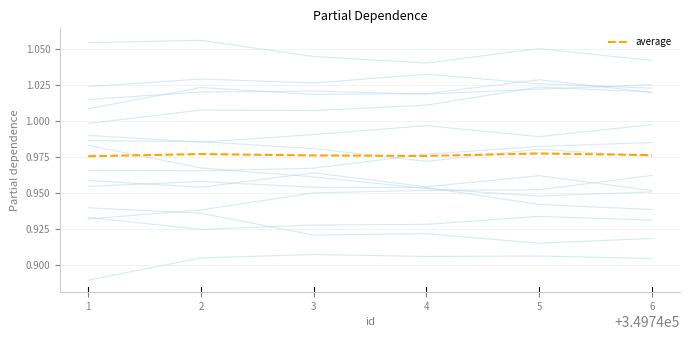

The value of average at 3 is 1.6. True or false?

False